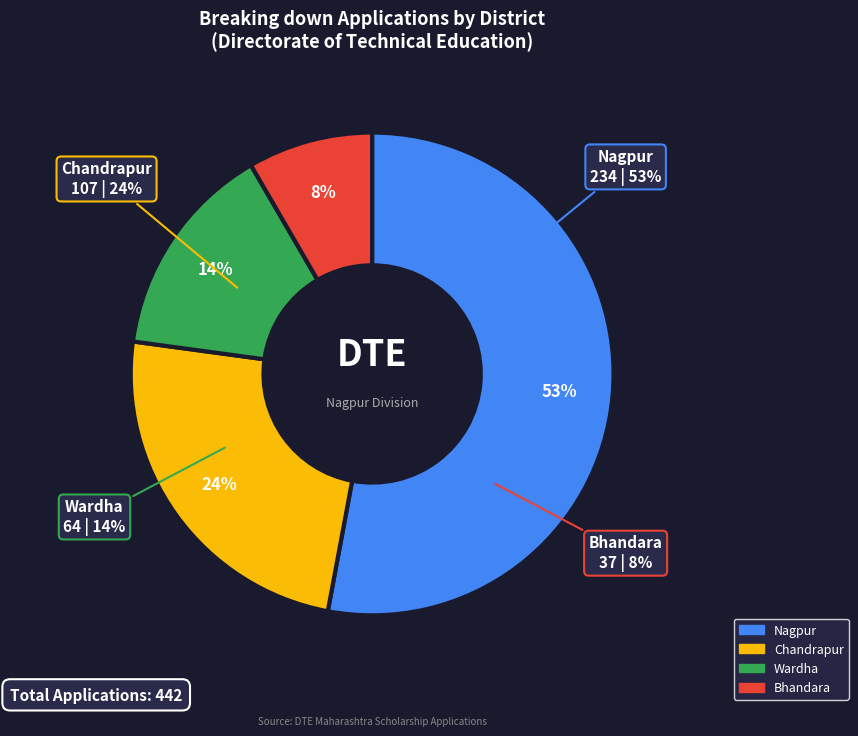

The Chandrapur slice represents 24% of the pie. True or false?

True